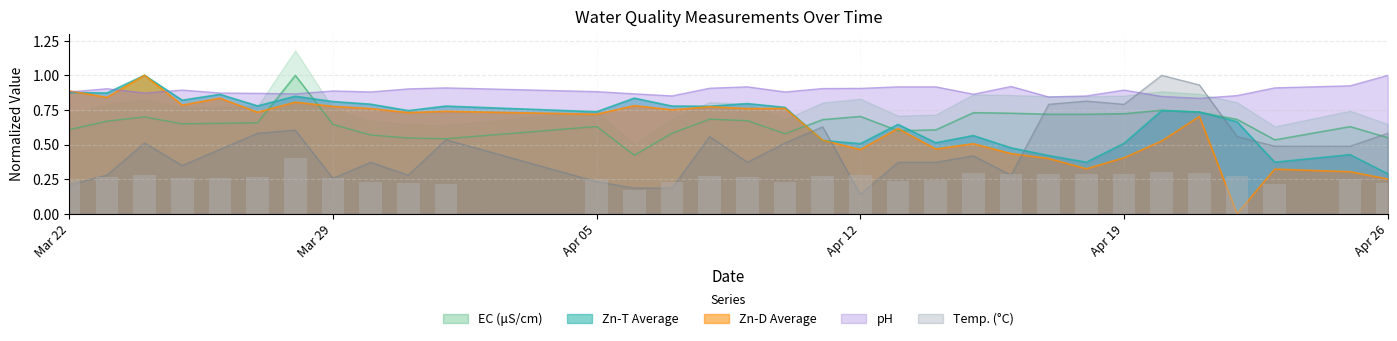

What is the difference between the Zn-D Average values at 2010-03-30 and 2010-03-23?

0.1